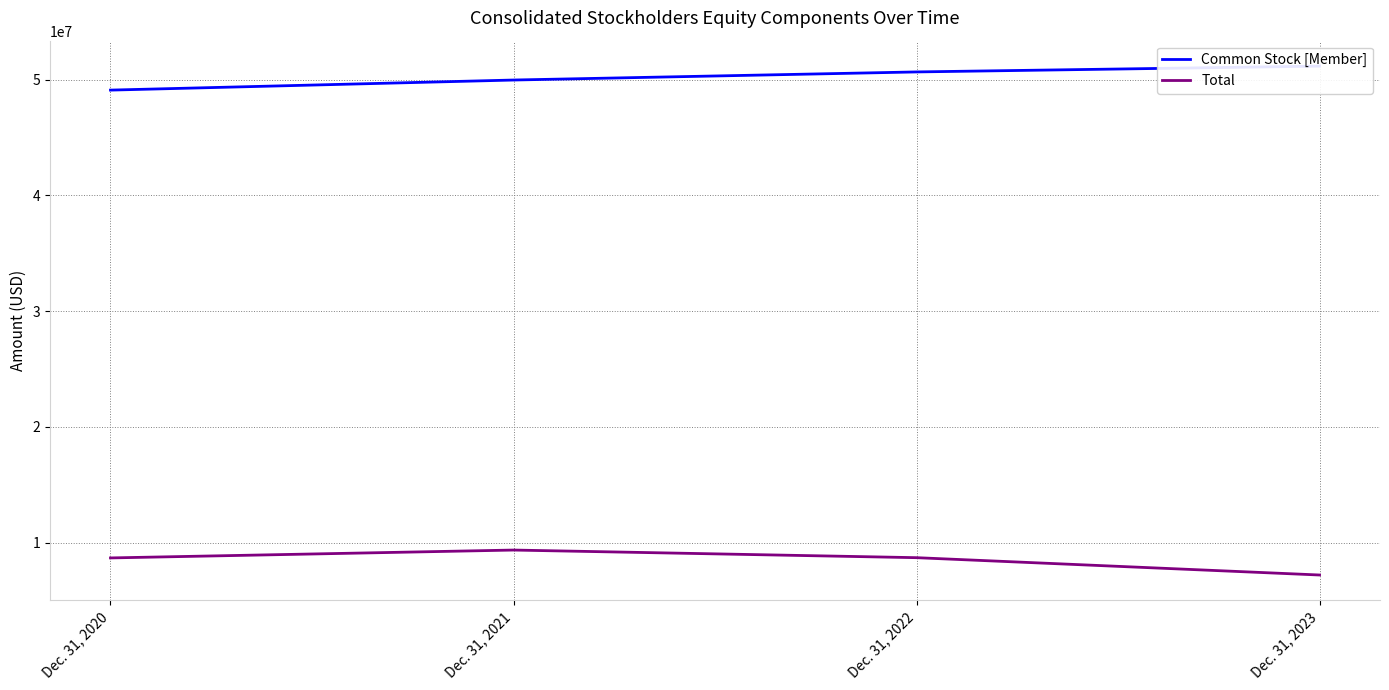

Which category has the lowest value across all series?

Dec. 31, 2023